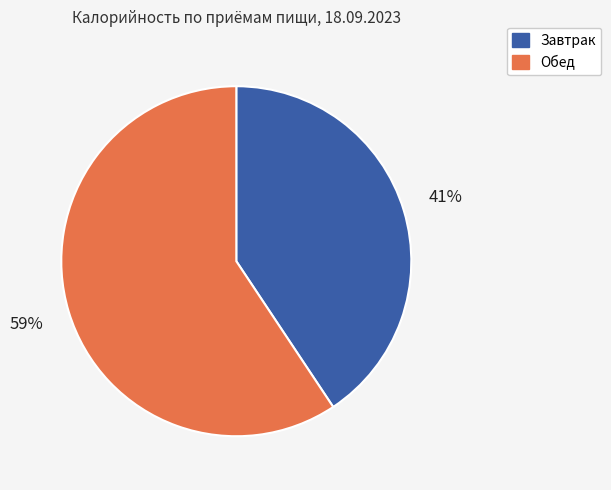

Which category accounts for the majority?

Обед